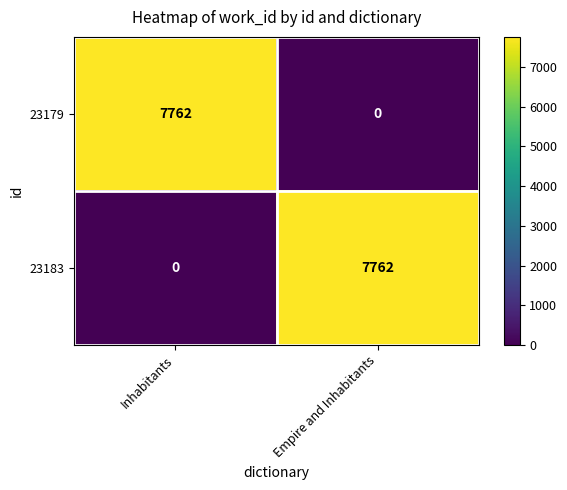

The value of 23179 at Empire and Inhabitants is 0. True or false?

True